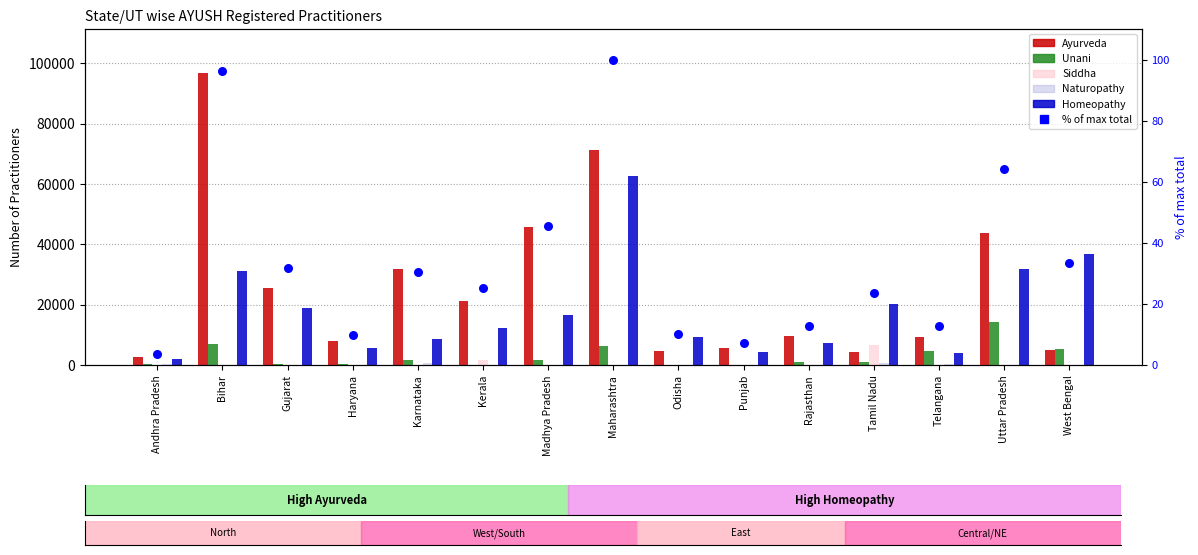

What are all the series names shown in the legend?

Ayurveda, Unani, Siddha, Naturopathy, Homeopathy, % of max total